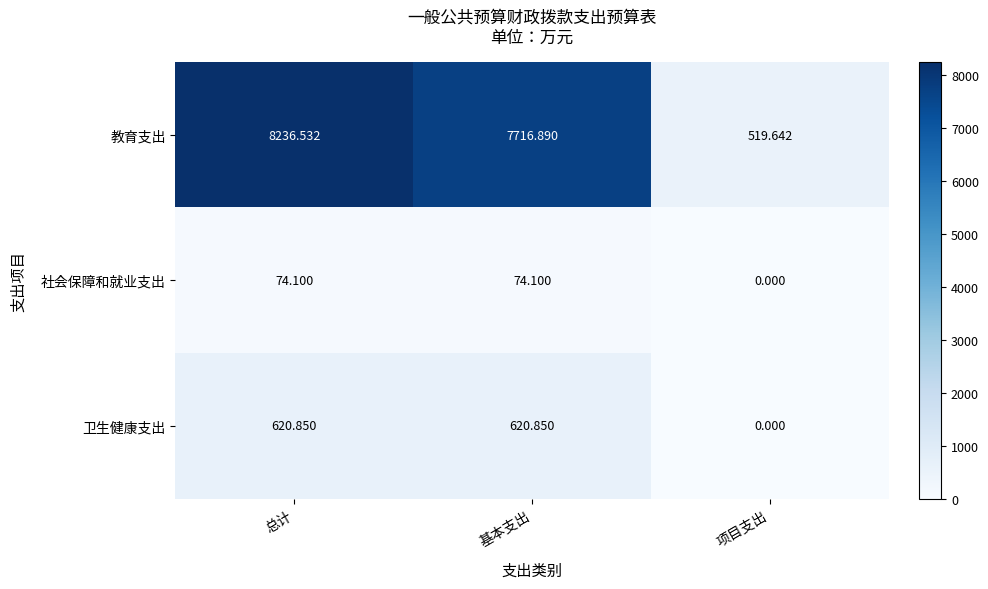

At which category is the sum across all series the highest?

总计